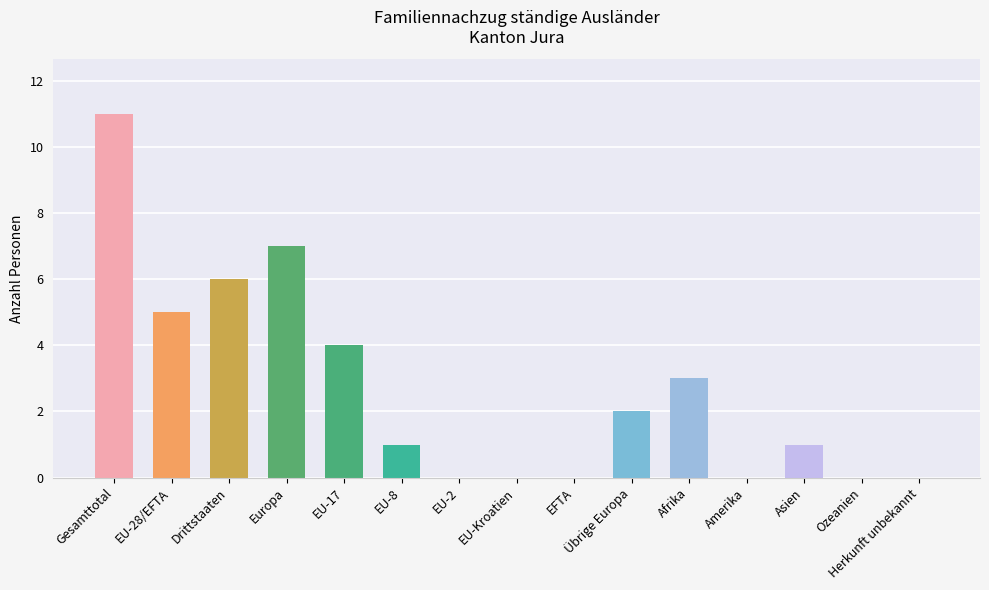

Between EFTA and Europa, which is larger?

Europa